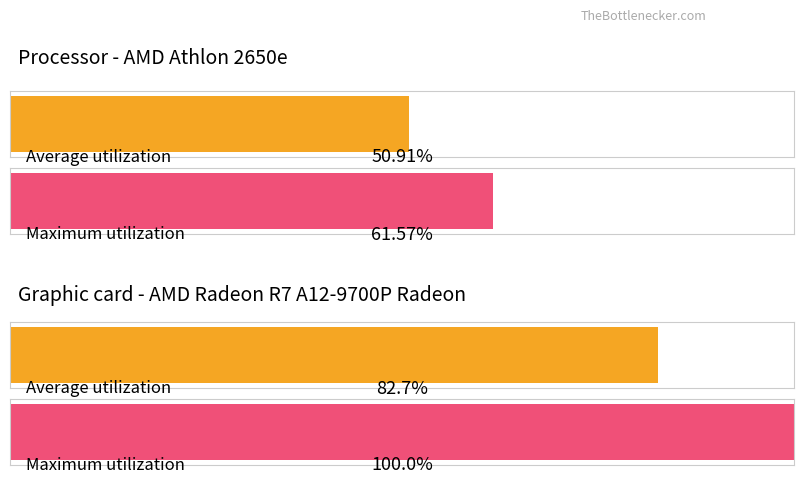

Which series has the largest range (max minus min)?

Maximum utilization